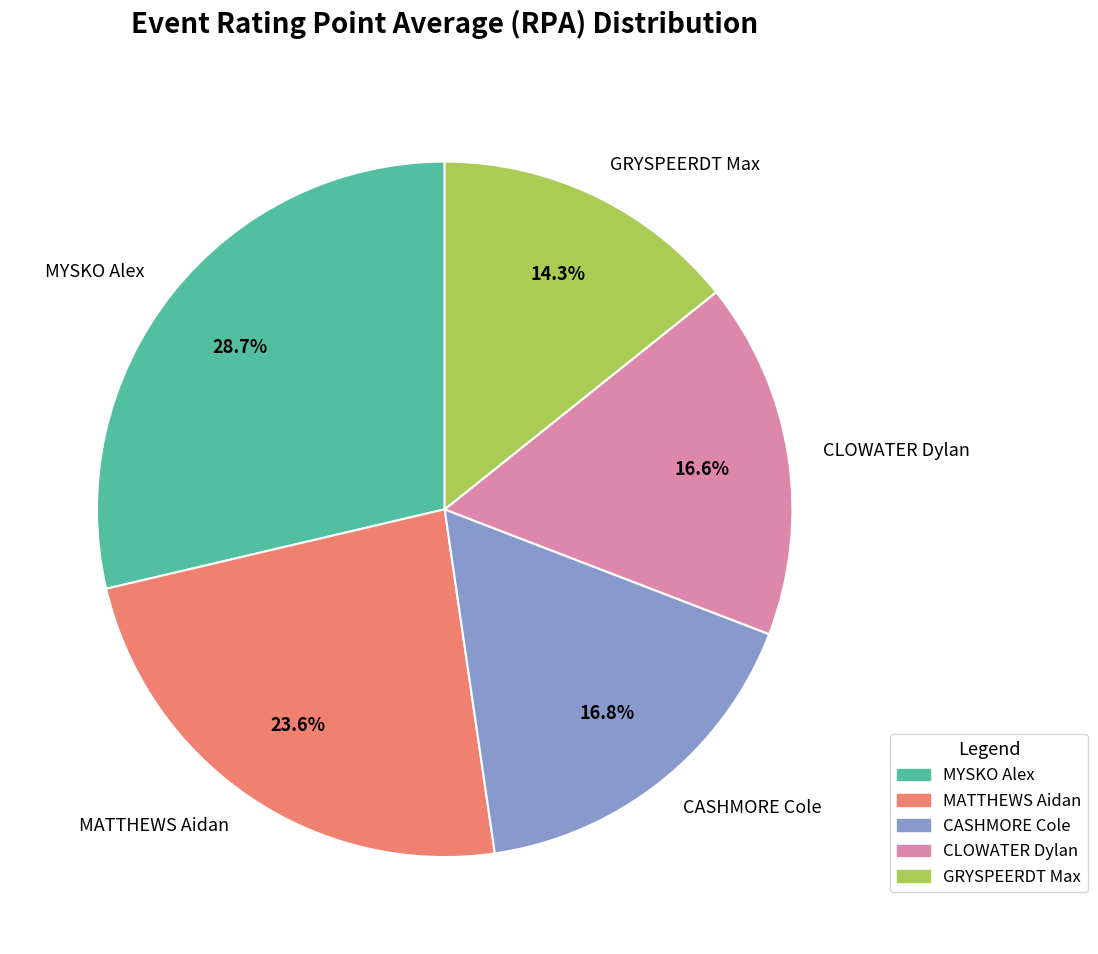

Combined, what portion of the pie is CASHMORE Cole and MYSKO Alex?

45.5%